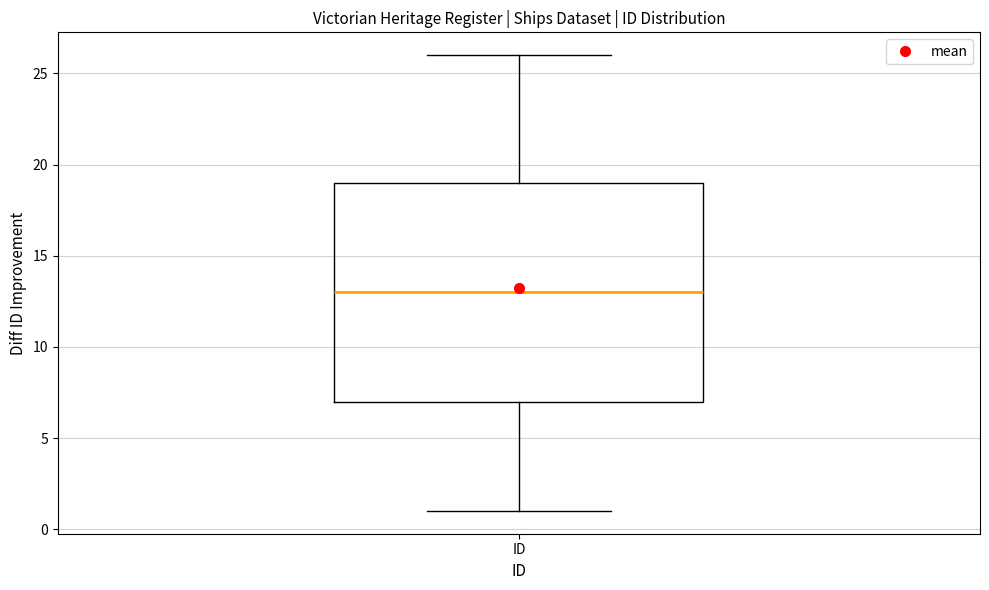

Where does the median line of the box for ID sit on the y-axis? The values are not printed on the chart, so give them approximately, as read against the axis.

13